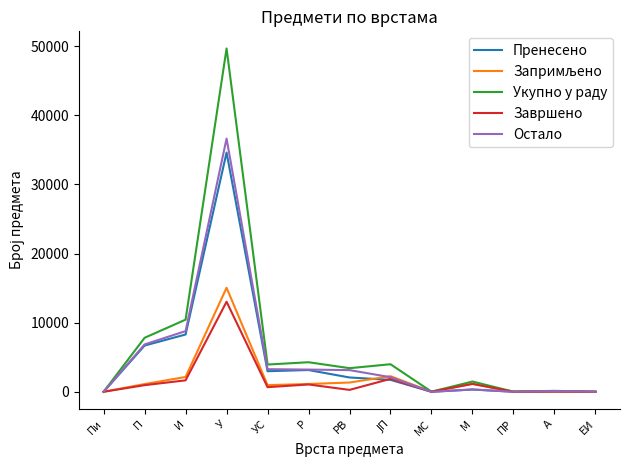

Does the chart display data point markers on the line(s)?

No